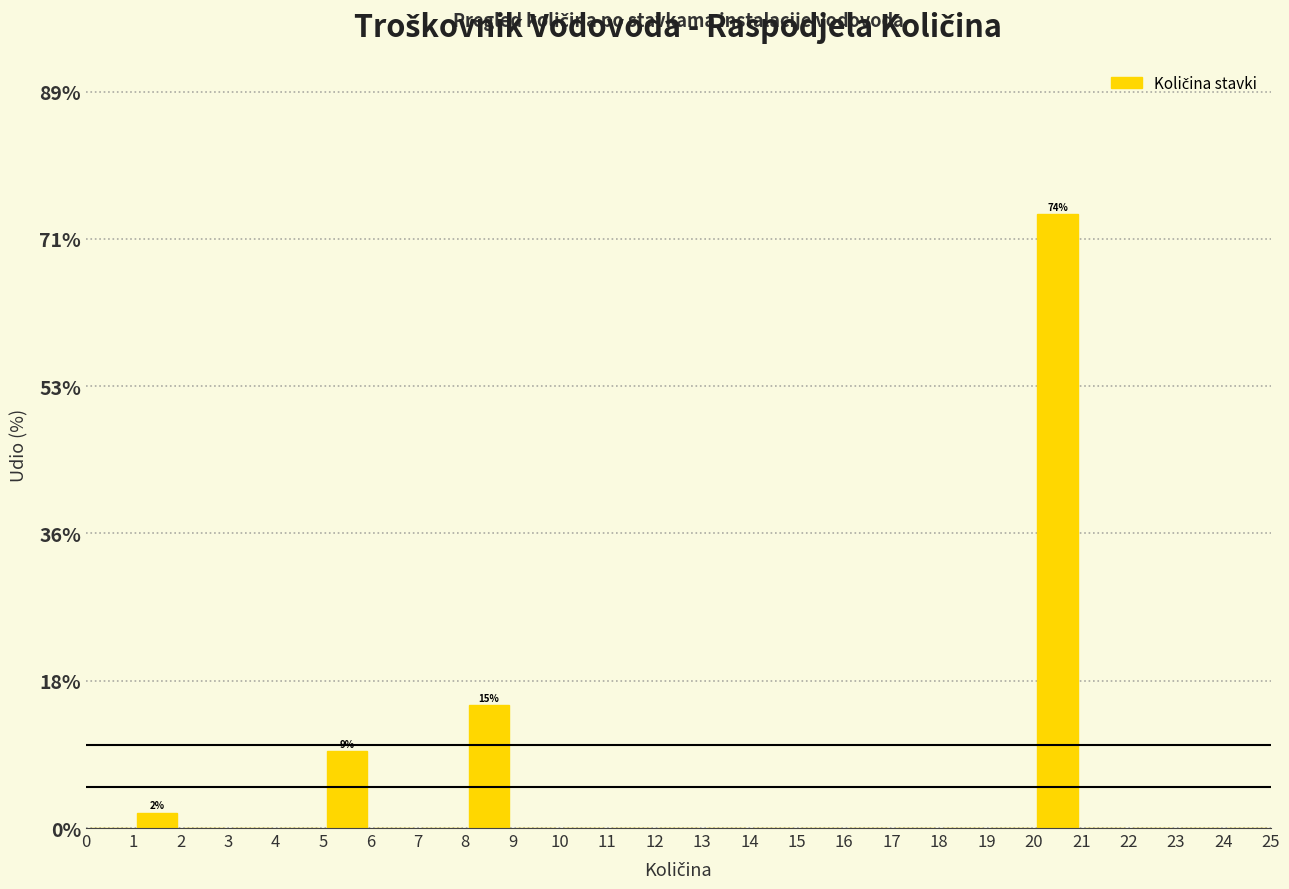

Over which range of the x-axis is the bar tallest?

20 to 21